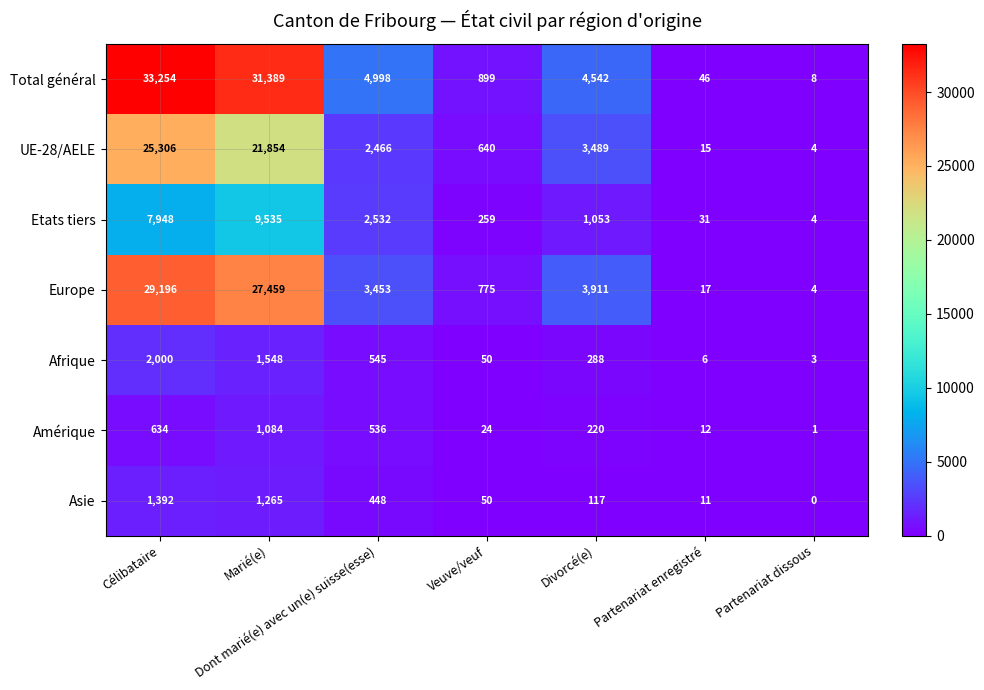

How many distinct data groups are displayed?

7